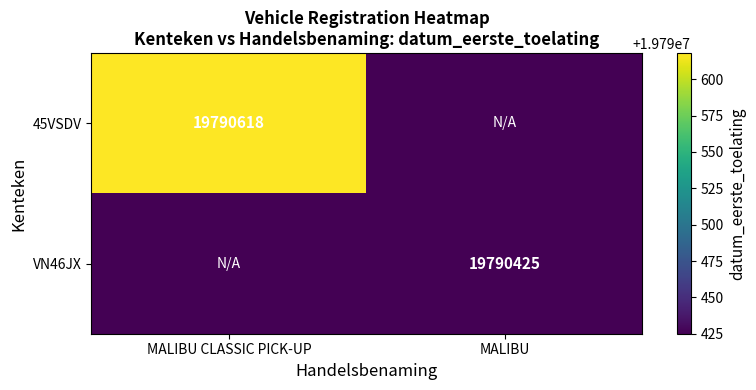

Is it true that 45VSDV equals 19790618 at MALIBU CLASSIC PICK-UP?

True